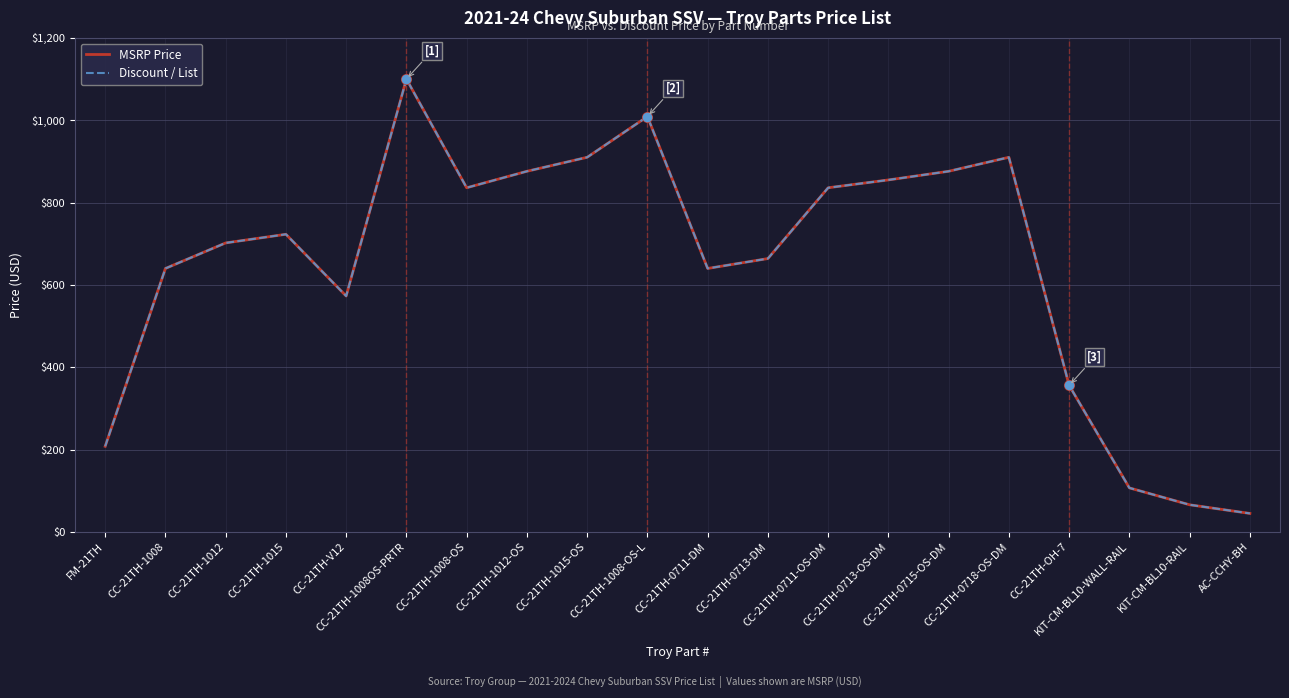

Does the chart have visible grid lines?

Yes